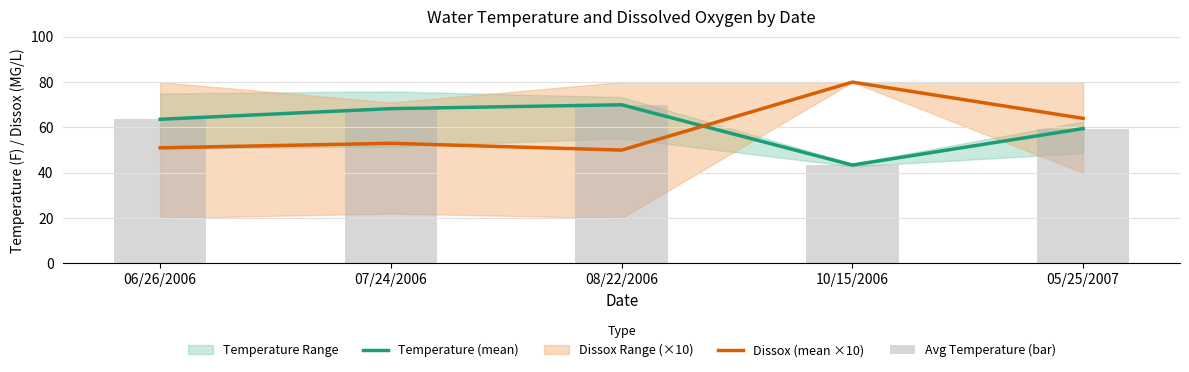

What is the maximum value for Temperature (mean)?

70.0